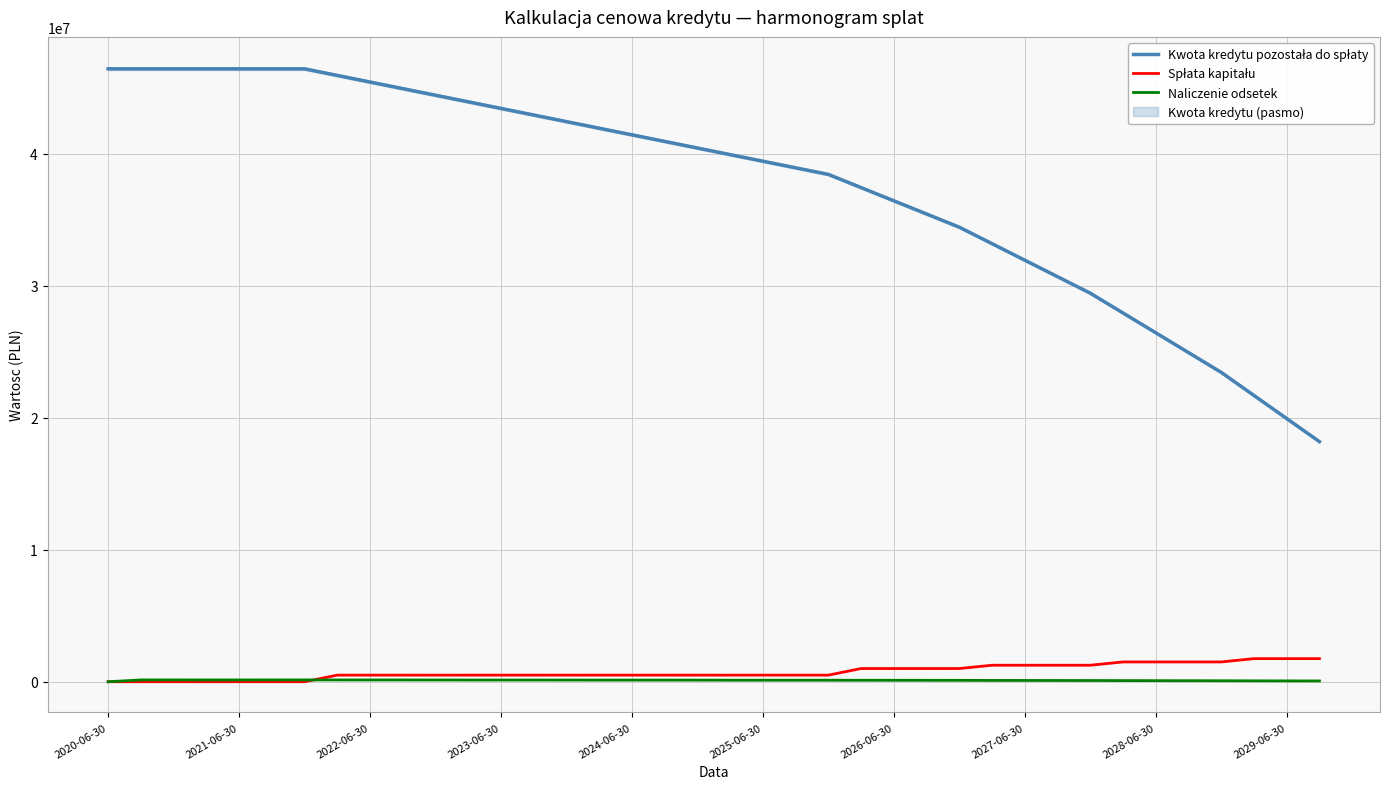

Which series has the widest spread of values?

Kwota kredytu pozostała do spłaty